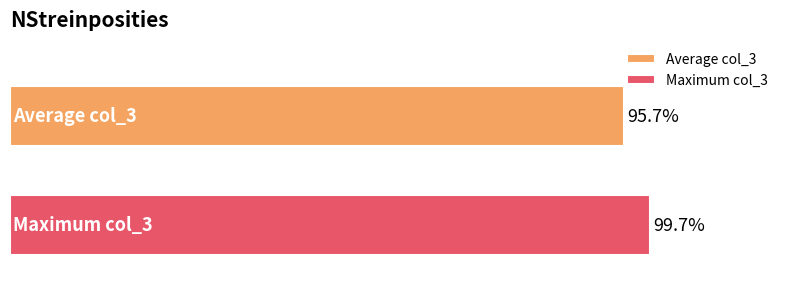

Which series has the largest range (max minus min)?

Average col_3